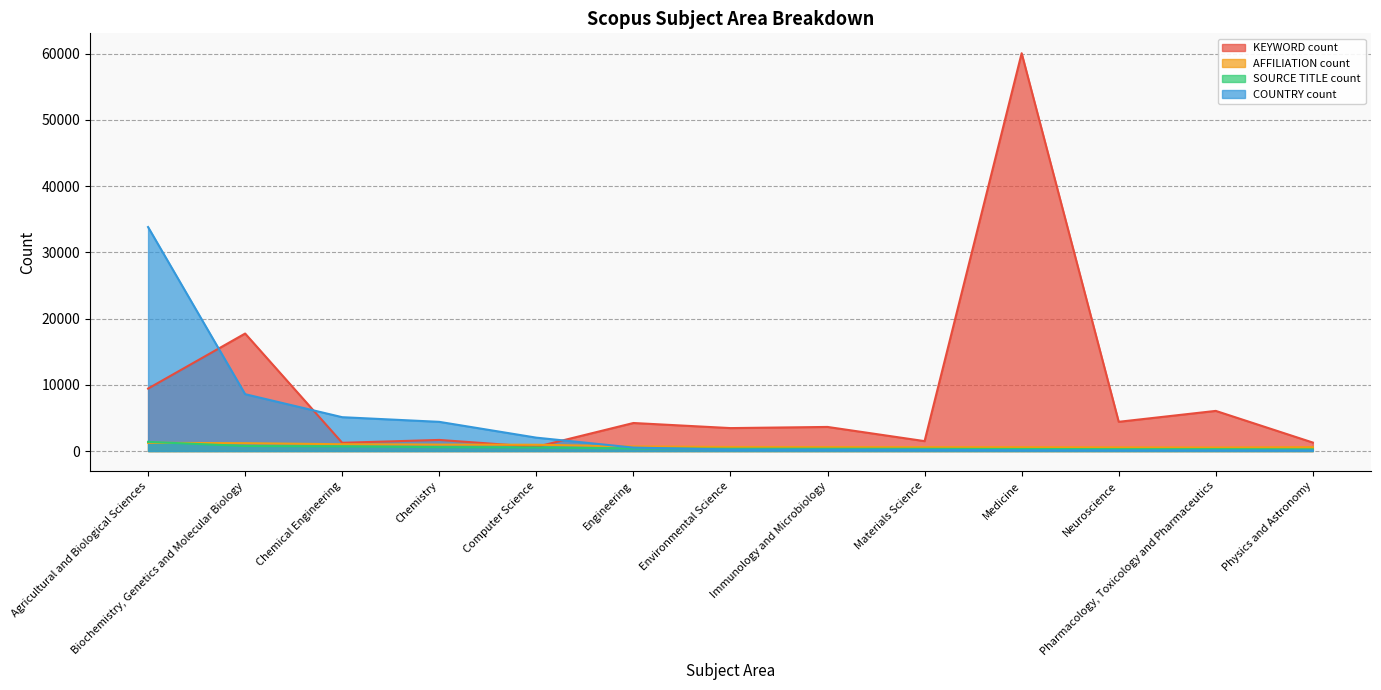

What is the sum of the COUNTRY count values at Chemical Engineering and Medicine?

5230